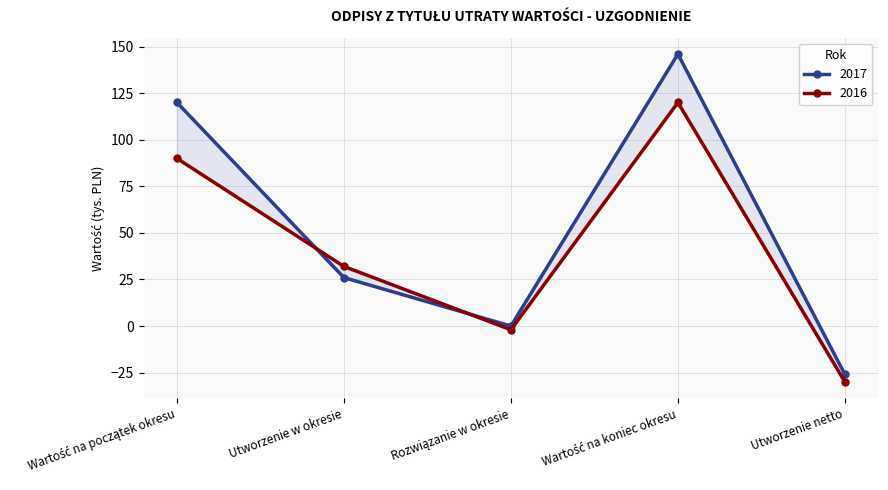

Count the number of data series in this chart.

2